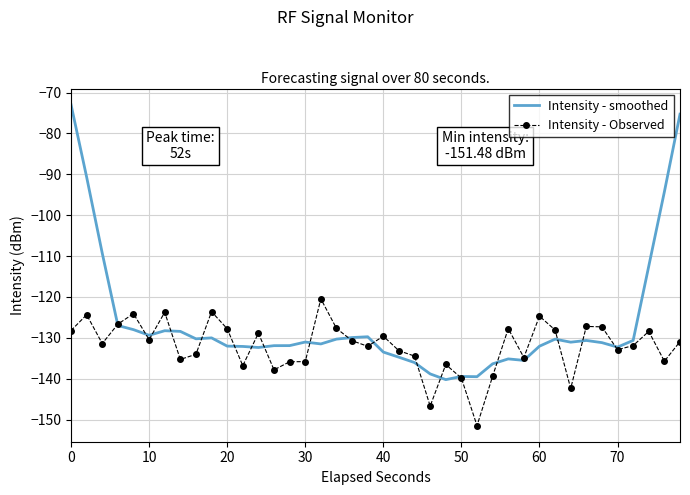

What is the lowest value of the Intensity - Observed series?

-151.5